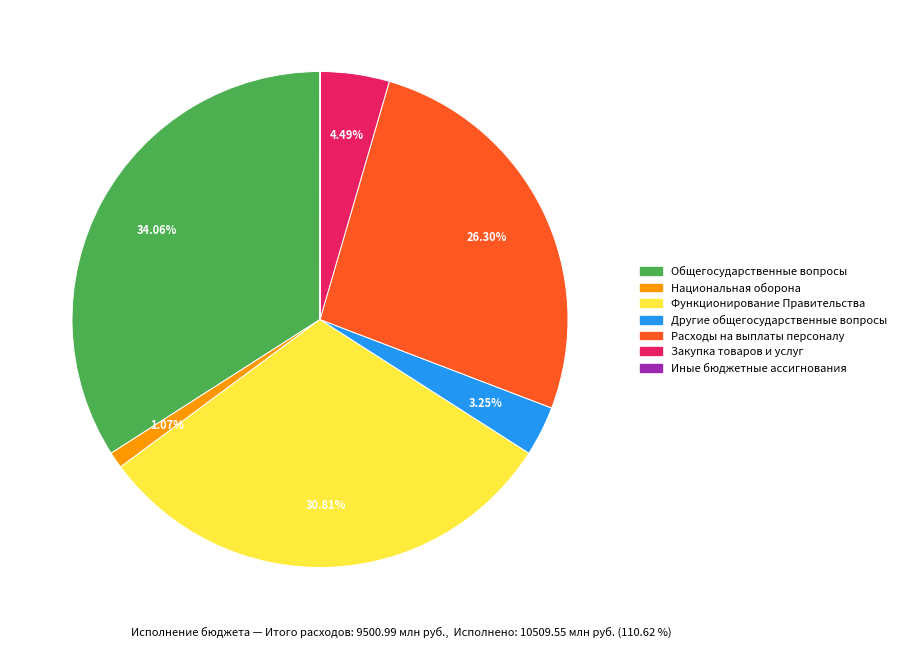

To the nearest percent, what percentage of the pie is Расходы на выплаты персоналу?

26%